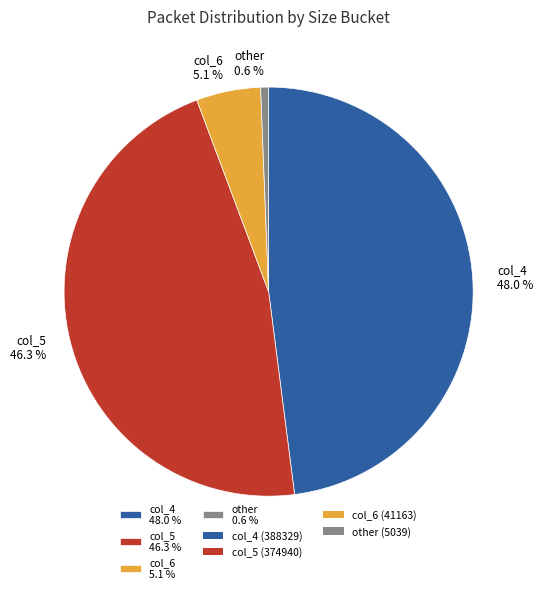

Is there a majority slice in this chart?

No